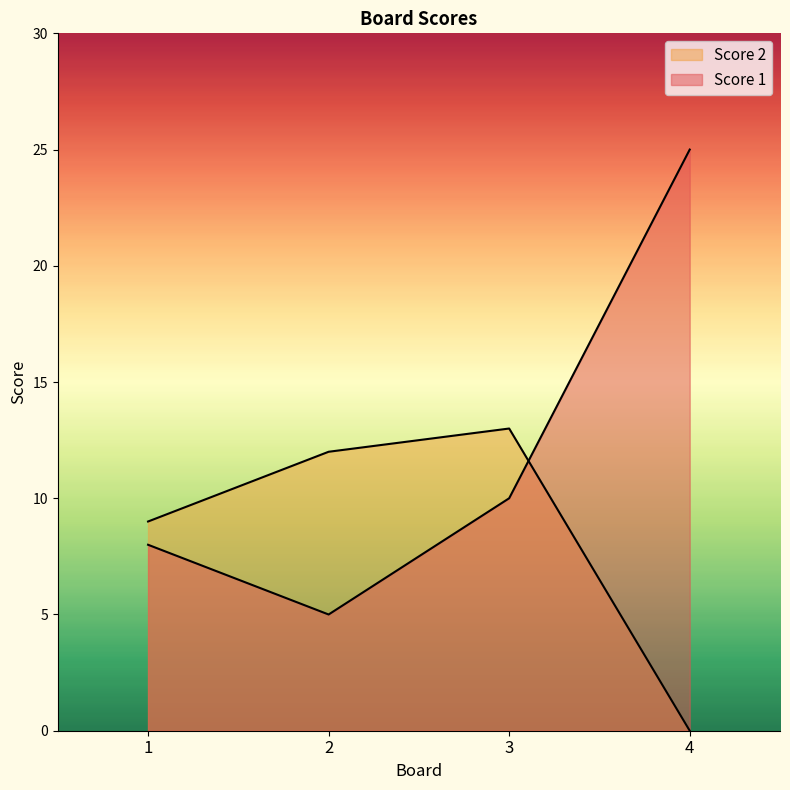

List the series in order of their overall mean, highest first.

Score 1, Score 2